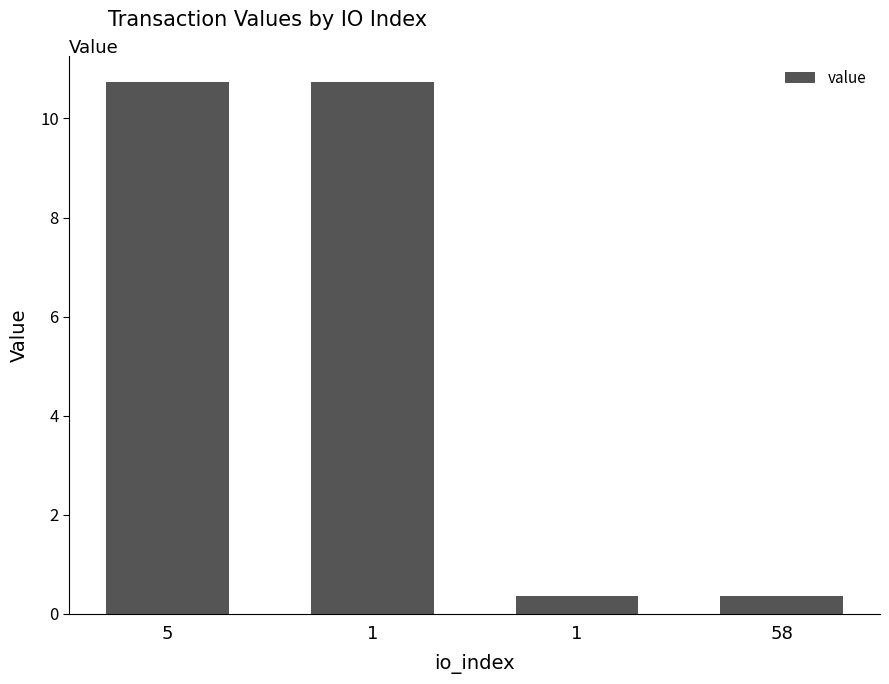

How many values are below 10?

2